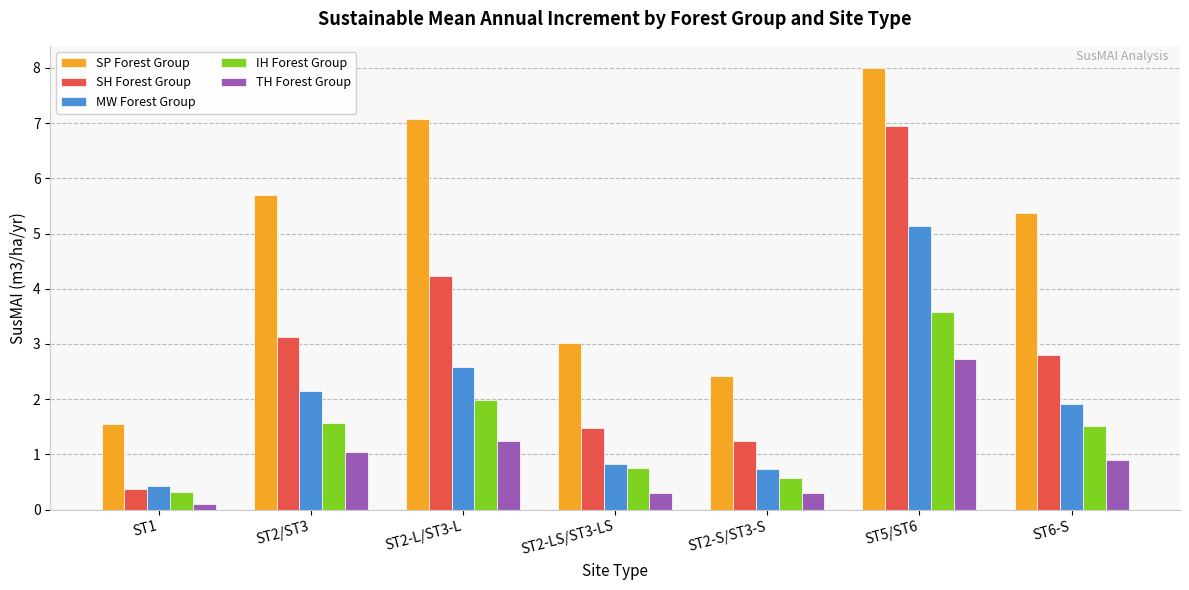

The TH Forest Group series shows 0.9 at ST6-S. True or false?

True